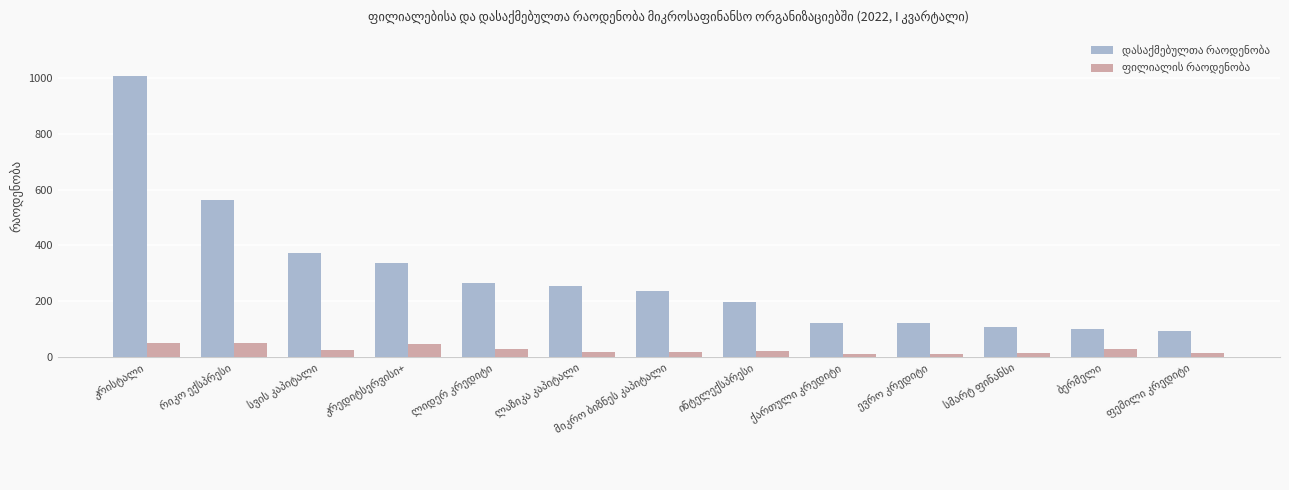

How many categories are shown in the chart?

13